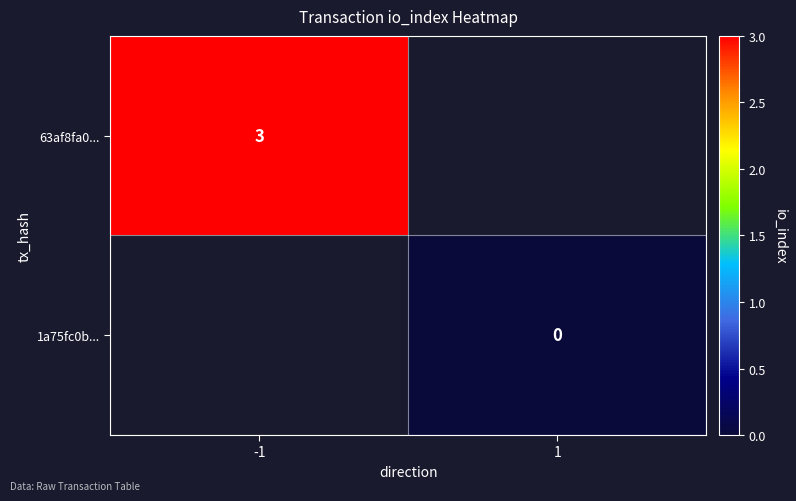

True or false: 63af8fa0... has a value of 3 at -1.

True